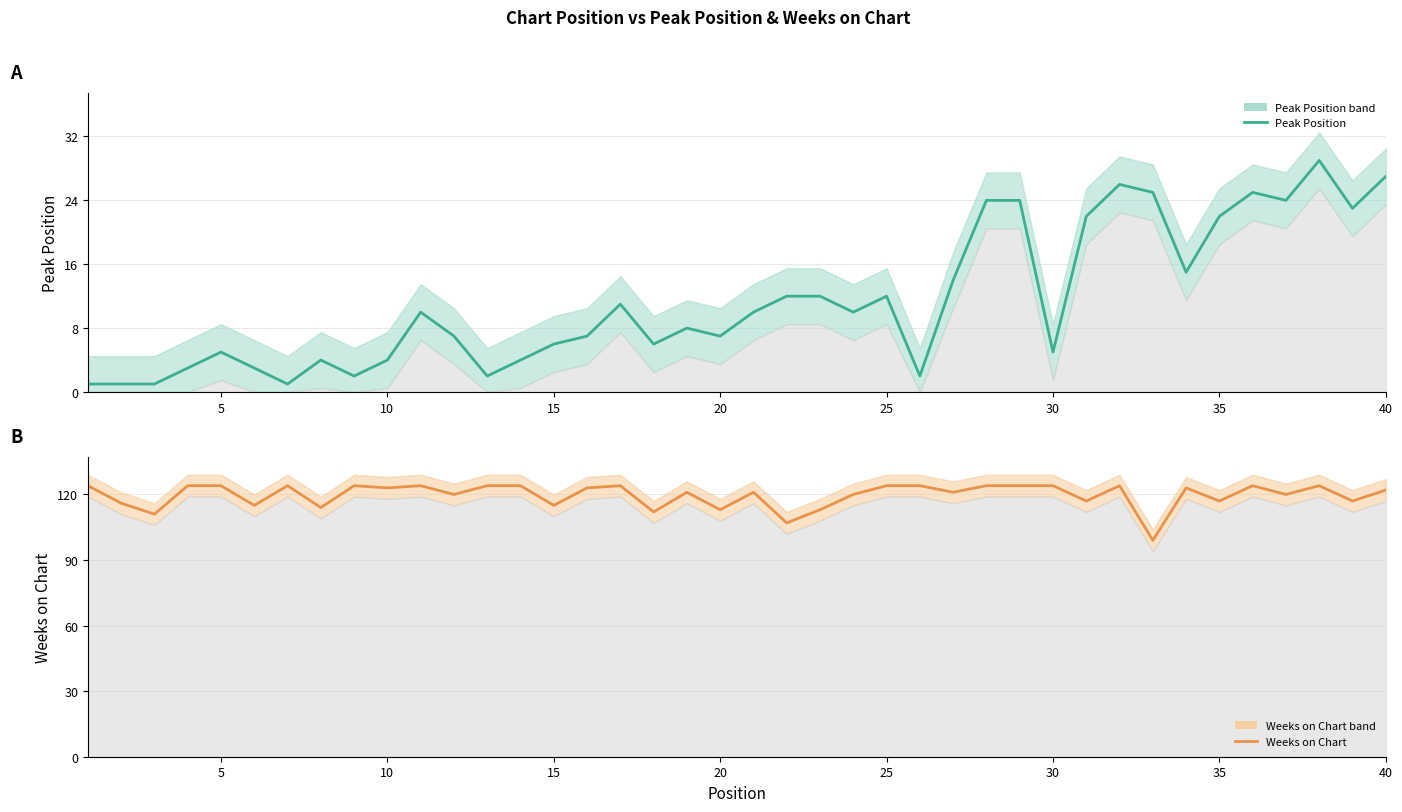

List the series in order of their overall mean, highest first.

Weeks on Chart, Peak Position